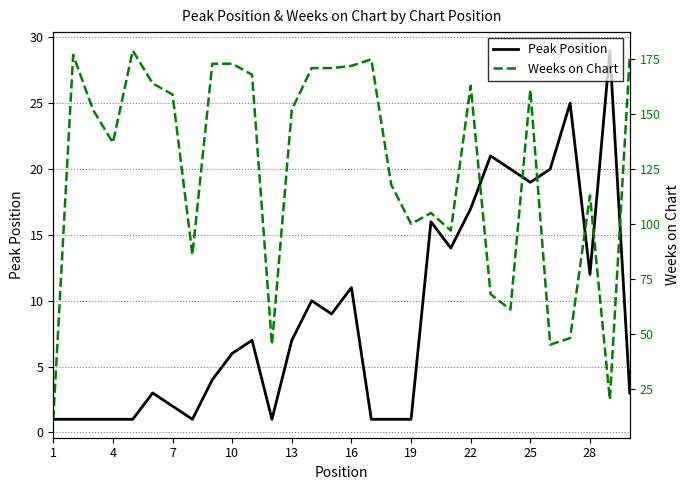

Does the chart have visible grid lines?

Yes